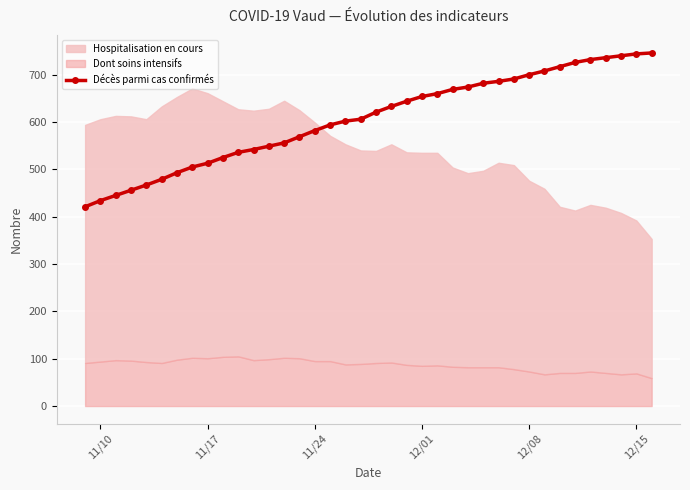

How many values in the Décès parmi cas confirmés series are below 621?

19